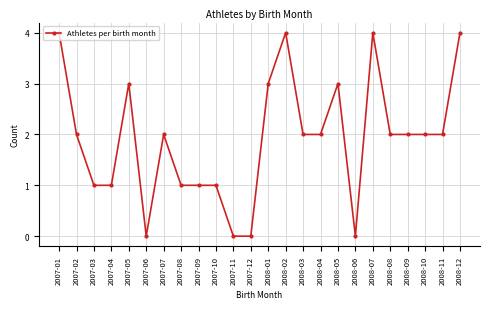

What is the value of the 10th point from the left?

1